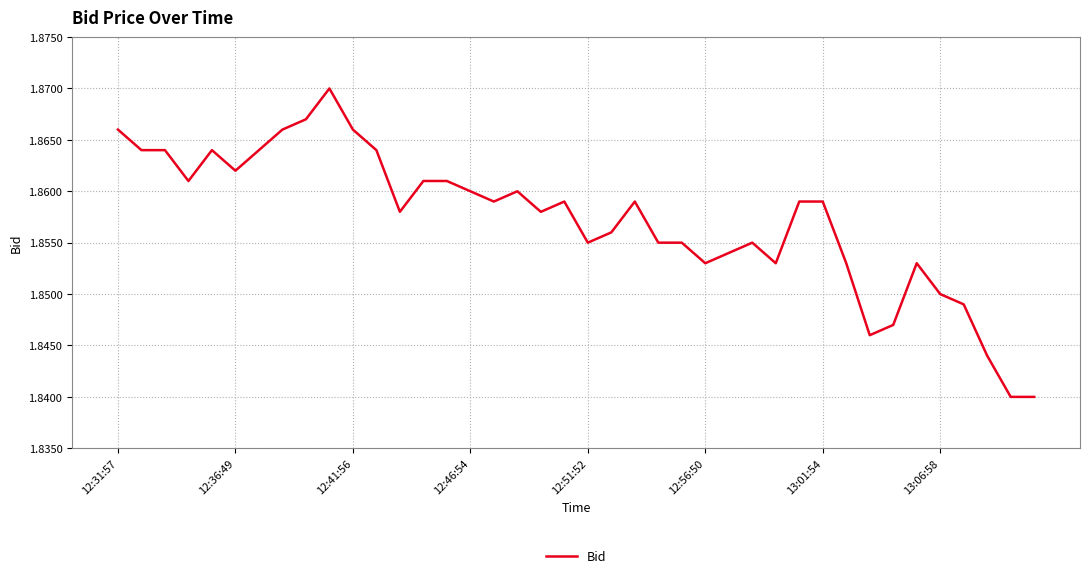

Is this an area chart (filled region under the line)?

No